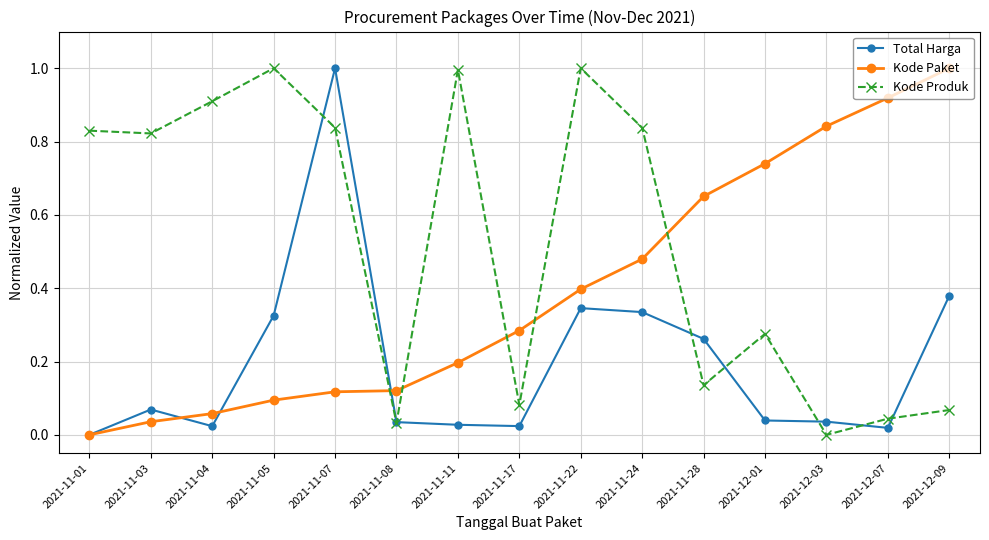

List the series in order of their overall mean, lowest first.

Total Harga, Kode Paket, Kode Produk